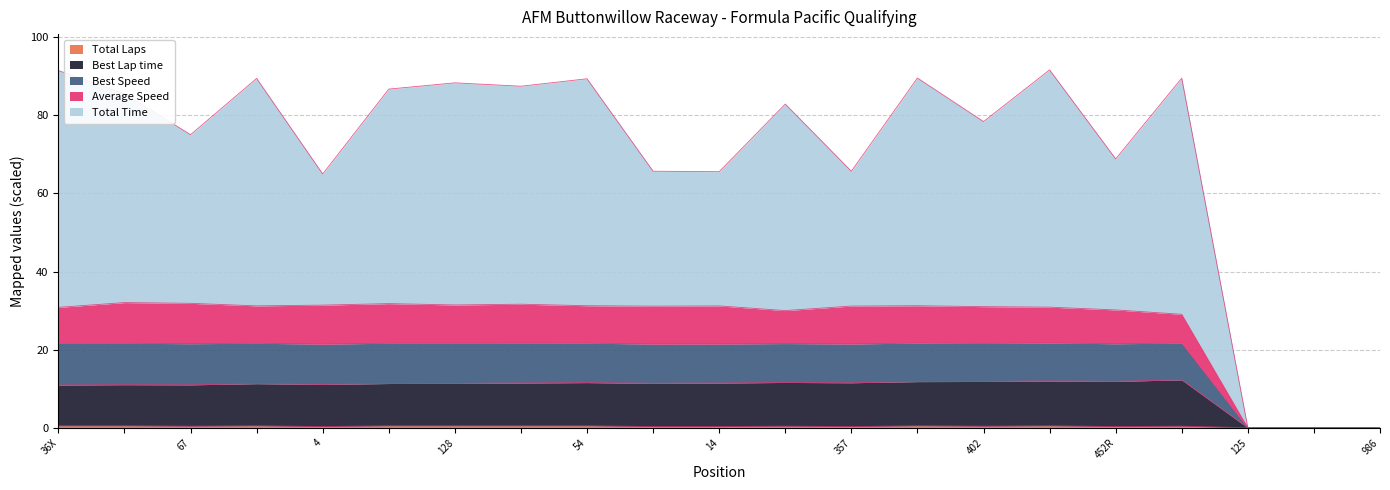

Does the chart display data point markers on the line(s)?

No